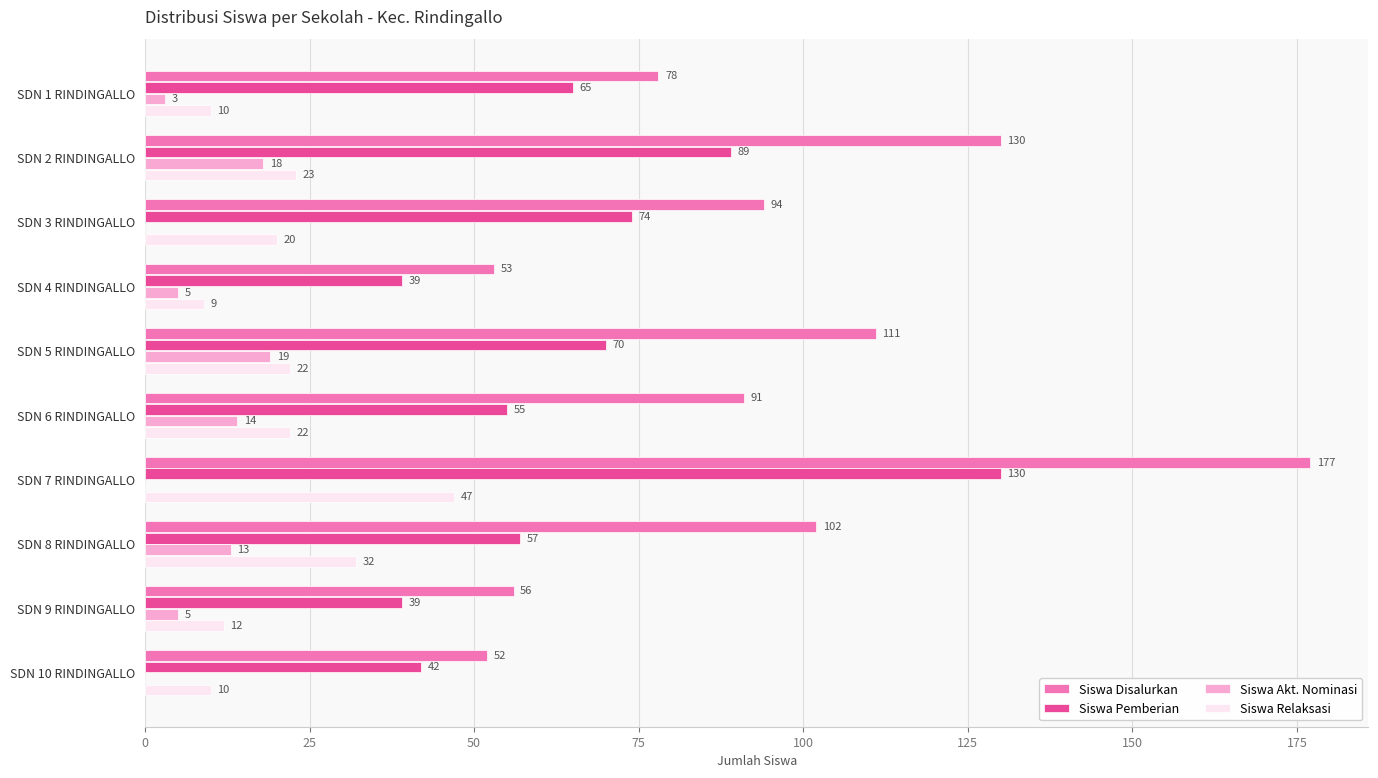

What is the sum of all Siswa Relaksasi values?

207